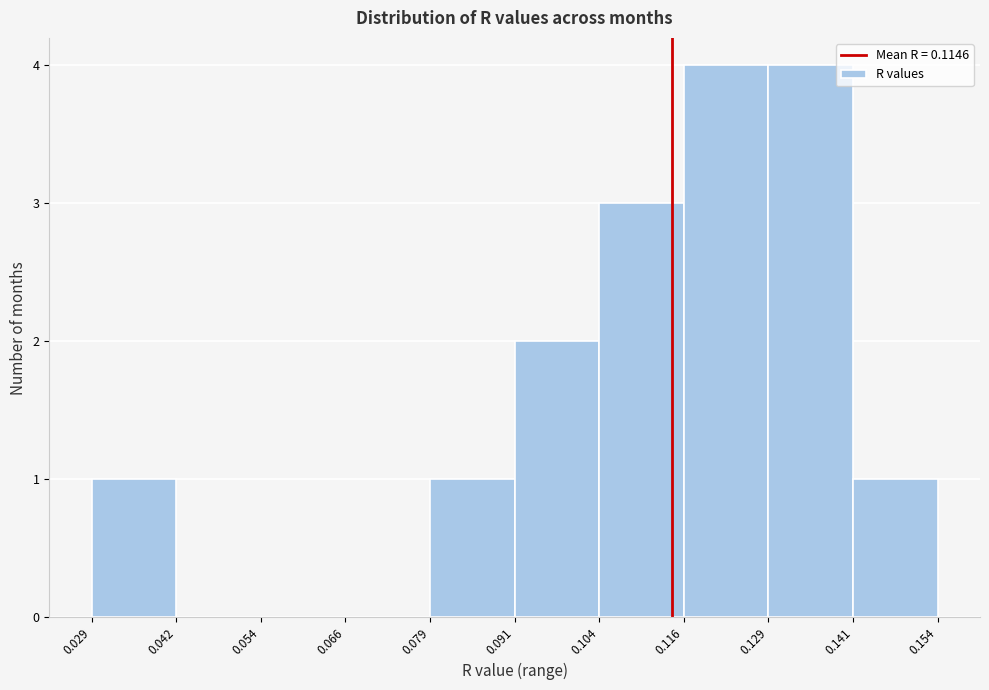

How tall is the bar that spans 0.104 to 0.116 on the x-axis? The values are not printed on the chart, so give them approximately, as read against the axis.

3